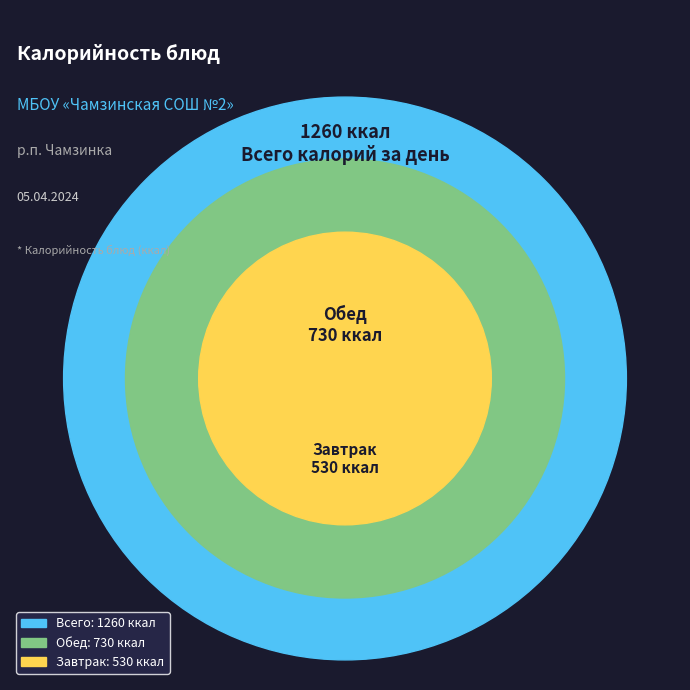

Does Хлеб пшеничный (завтрак) account for over 50% of the chart?

No